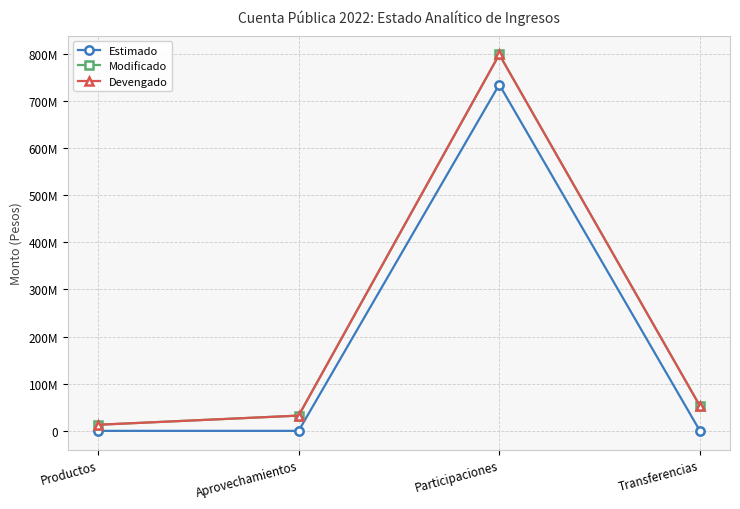

List the labels in order of Devengado value, smallest first.

Productos, Aprovechamientos, Transferencias, Participaciones